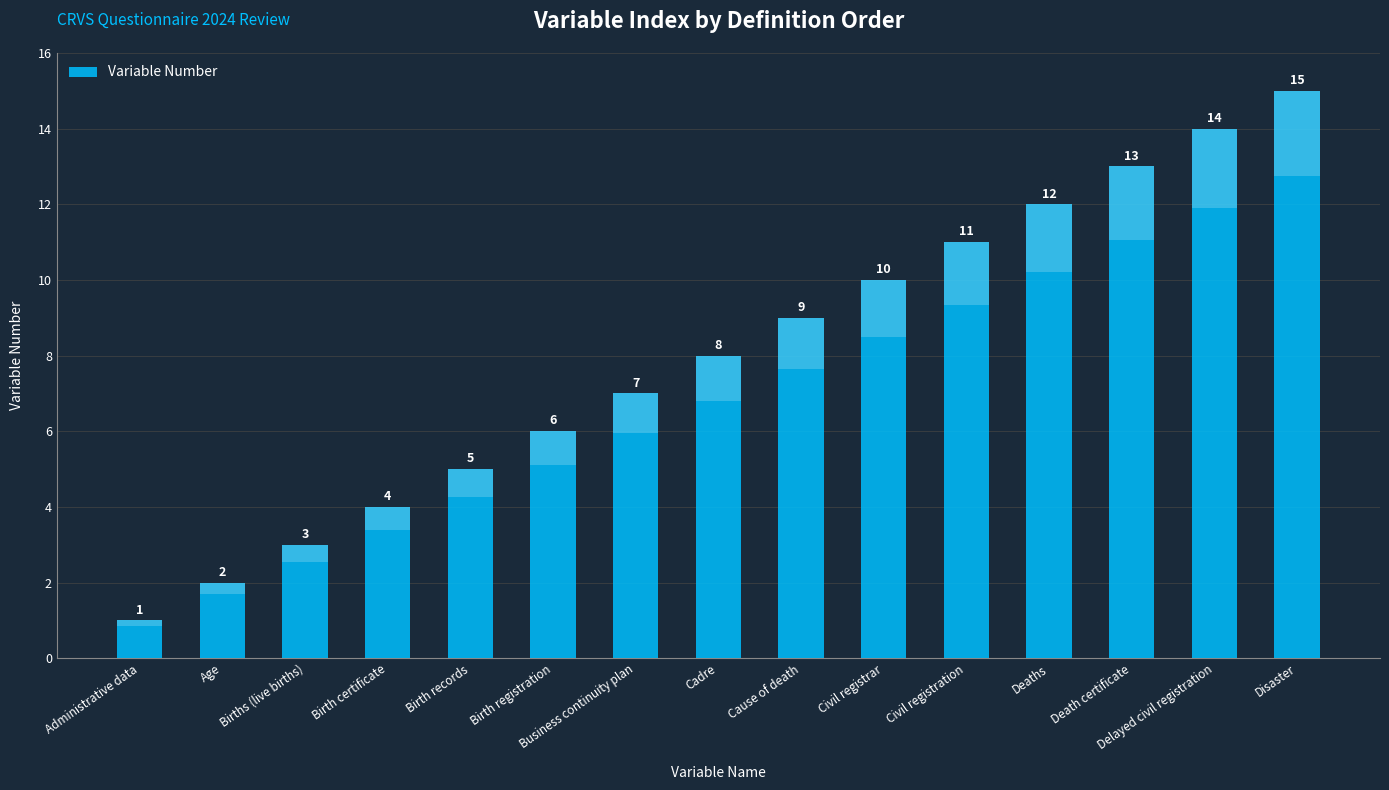

What is the average value?

8